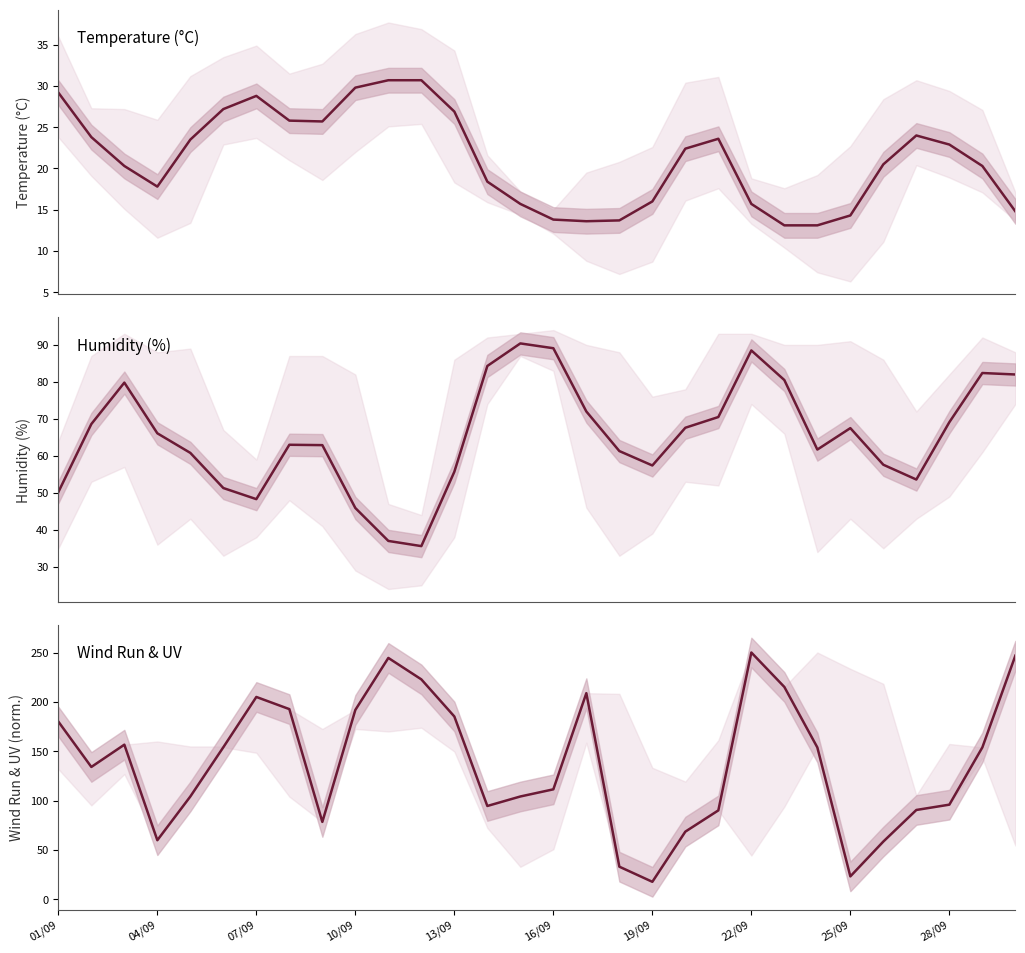

Where do dailyUVDose_line and lowOutHum first cross each other?

07/09 and 10/09